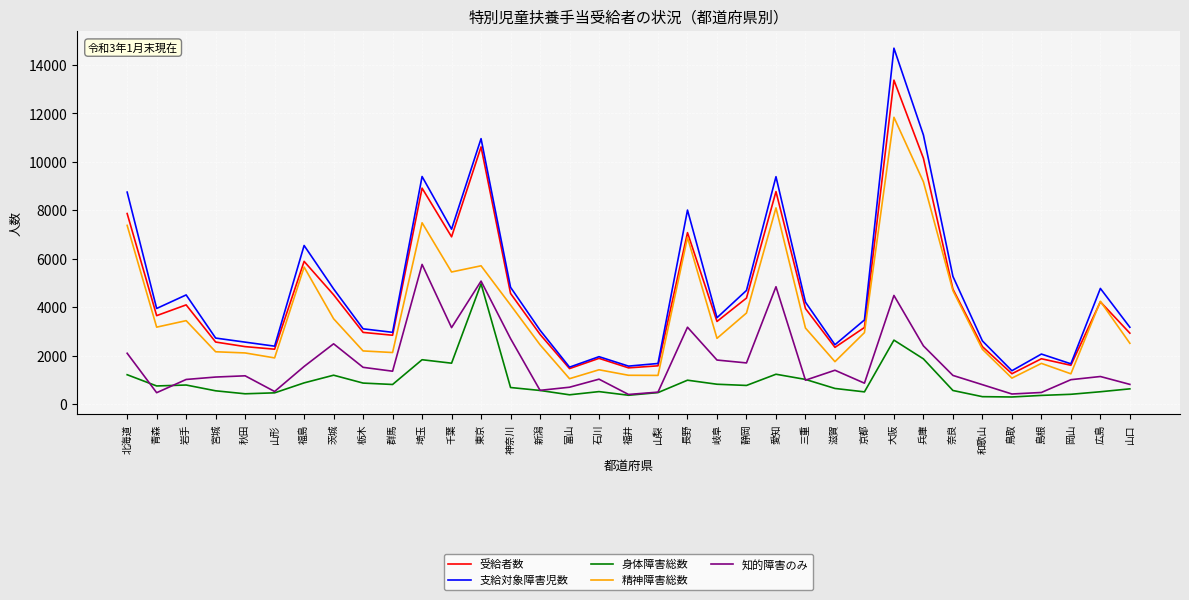

True or false: 身体障害総数 has a value of 1691 at 千葉.

True